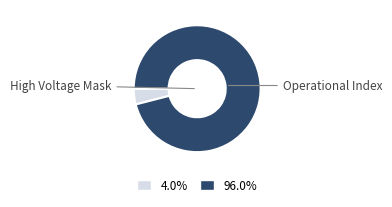

Which category has the smallest portion of the pie?

High Voltage Mask